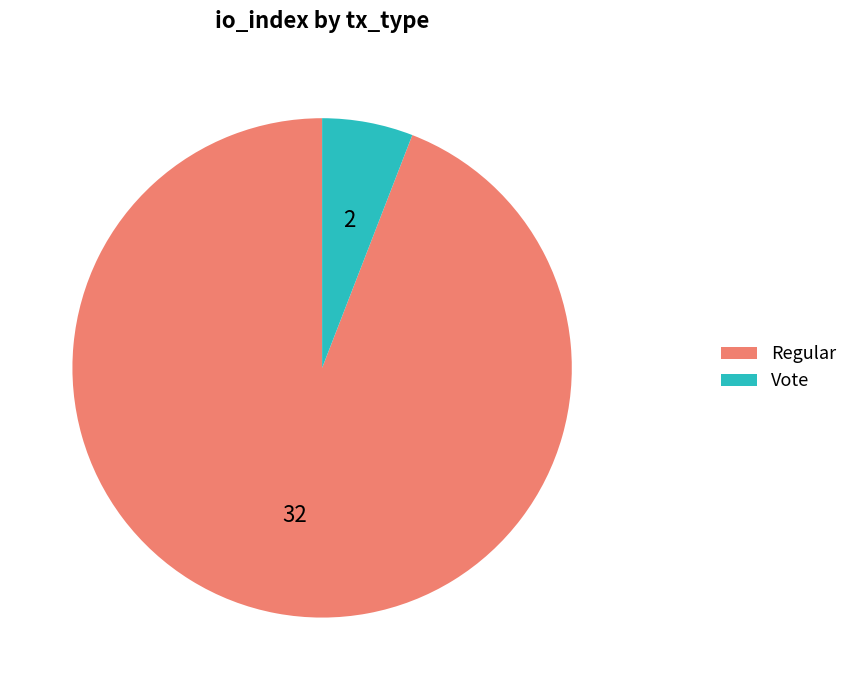

What is the ratio of the value at Regular to the value at Vote?

16.0